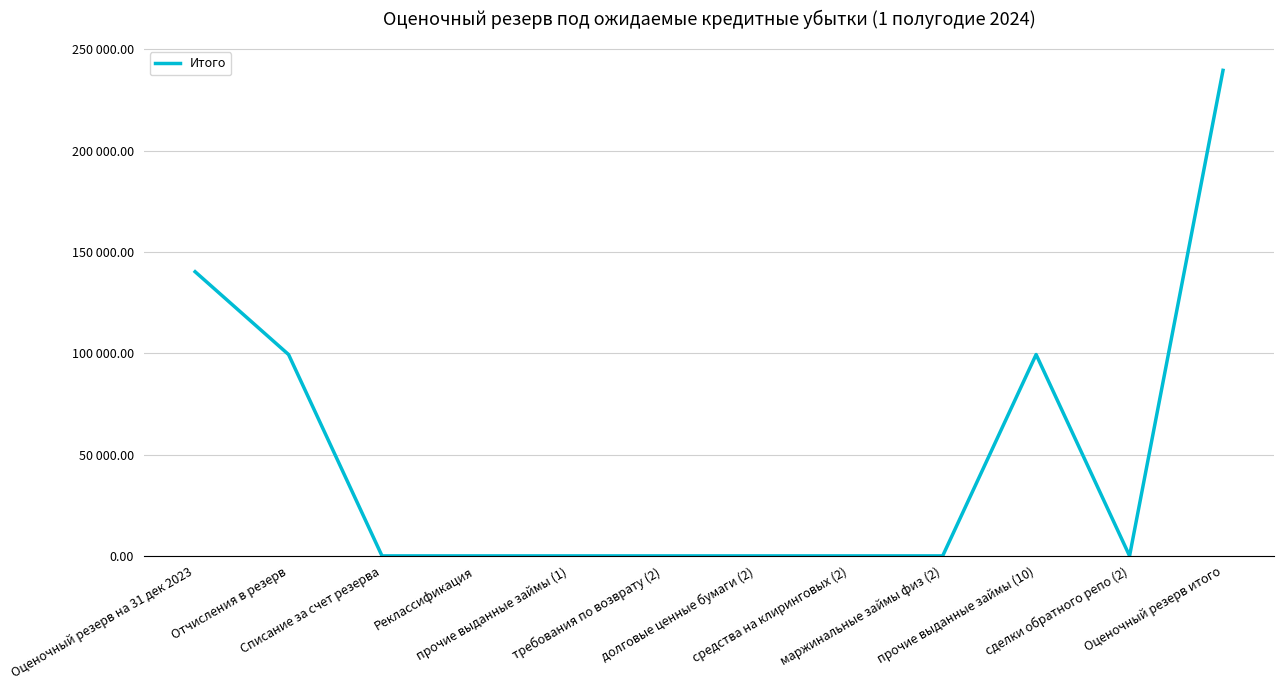

What position from the right is Оценочный резерв на 31 дек 2023?

12